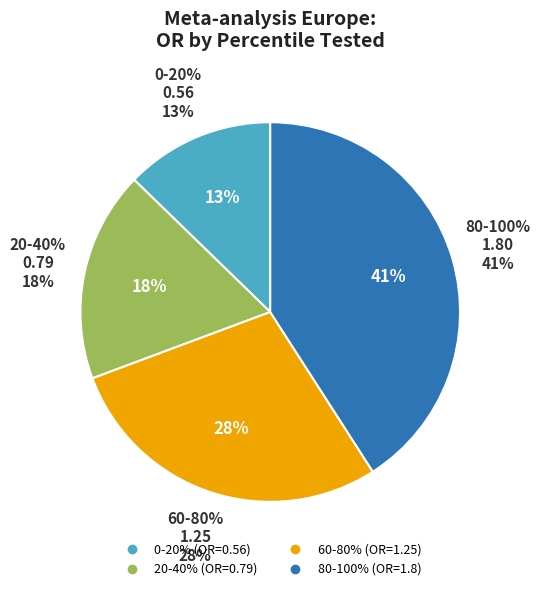

What percentage is NOT represented by 0-20%?

87.3%